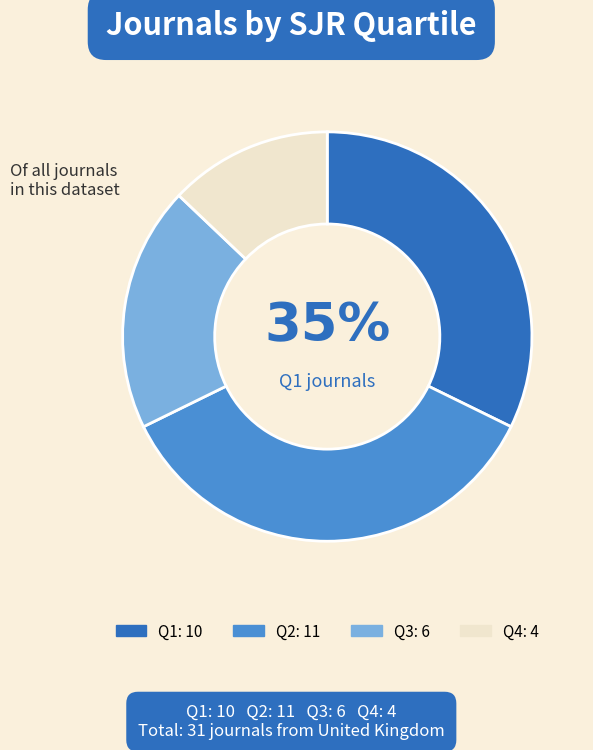

How many segments does this pie chart have?

4